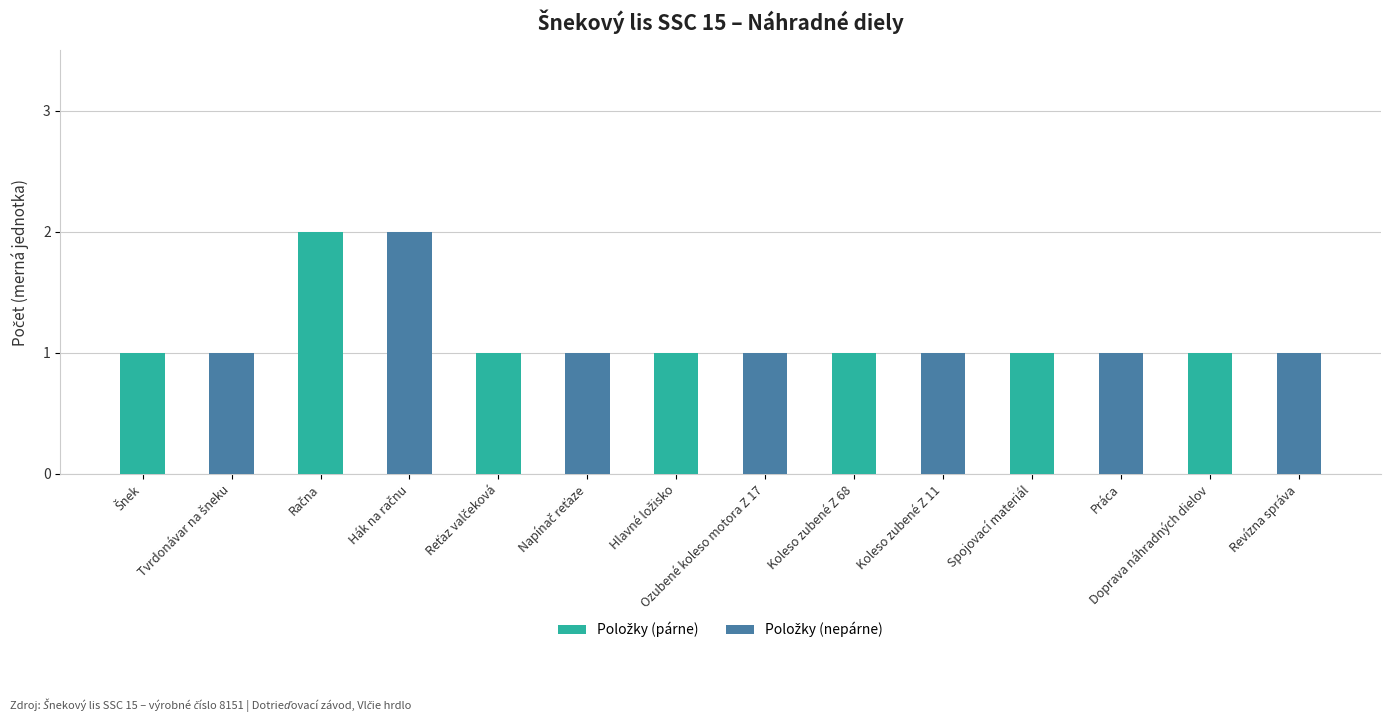

What is the label of the 5th bar from the left?

Koleso zubené Z 68